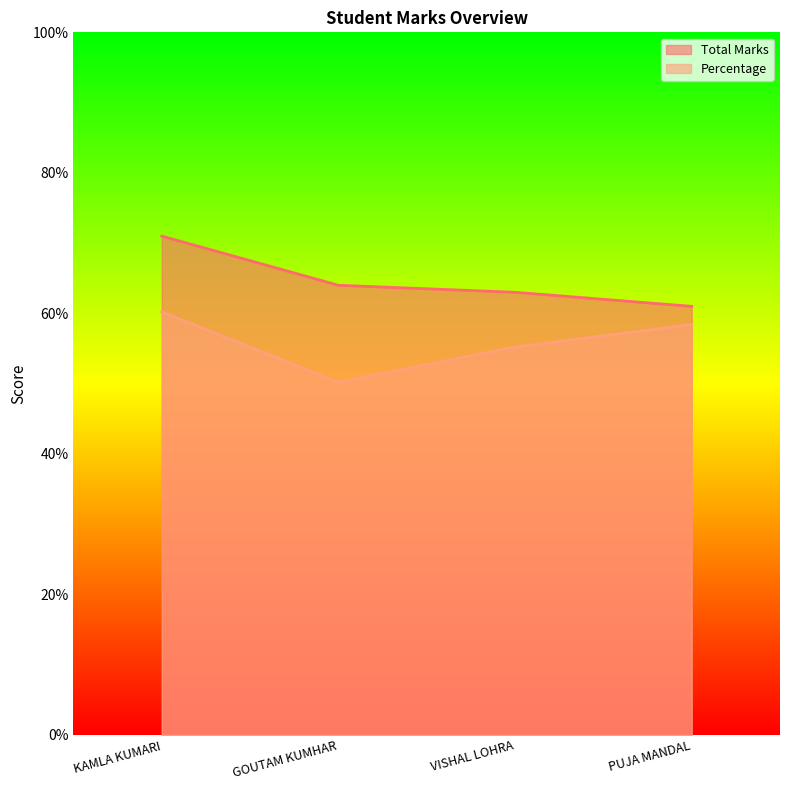

True or false: Percentage and Total Marks cross at least once.

False